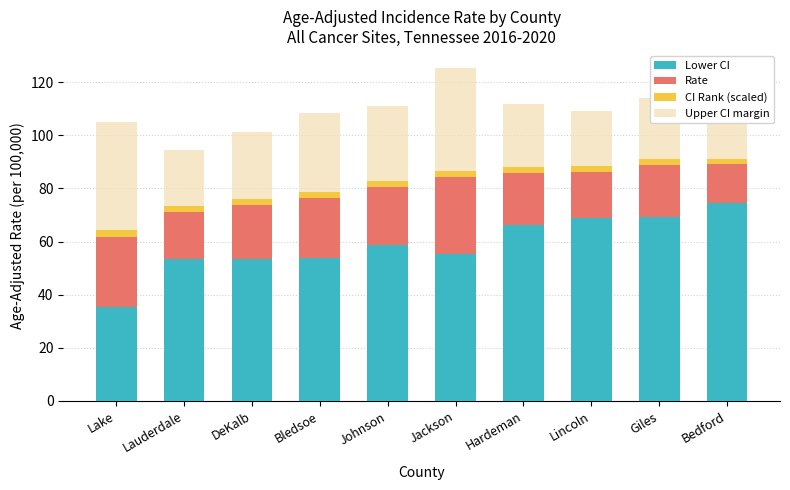

What is the total value across all series at Johnson?

111.0